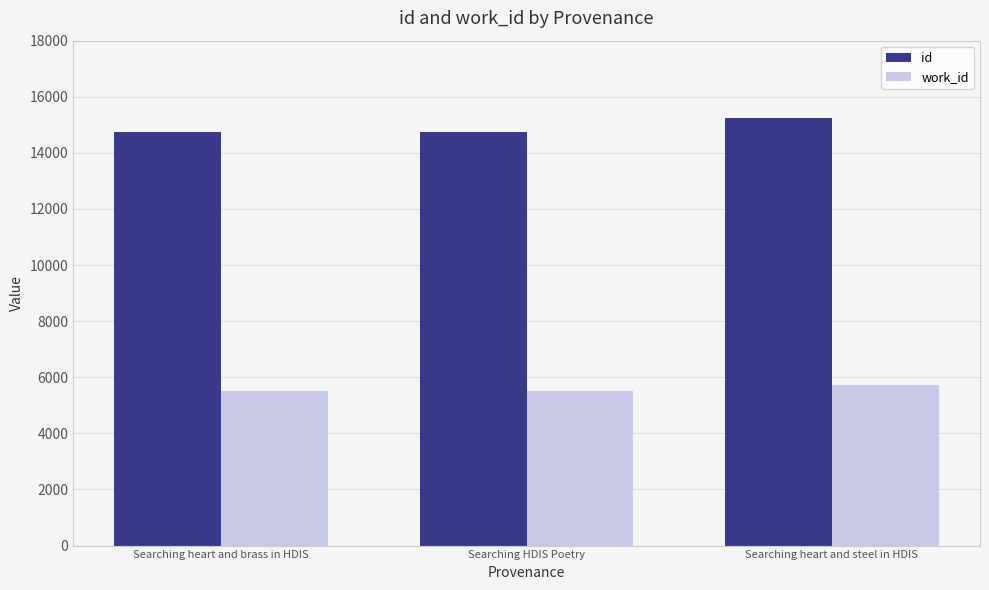

True or false: work_id has a value of 5512 at Searching heart and brass in HDIS.

True